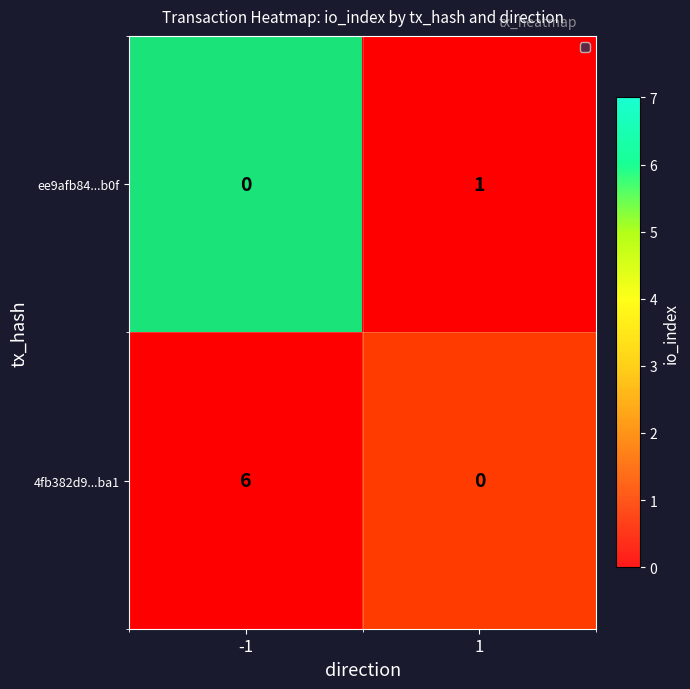

What is the difference between the highest and lowest values at -1?

6